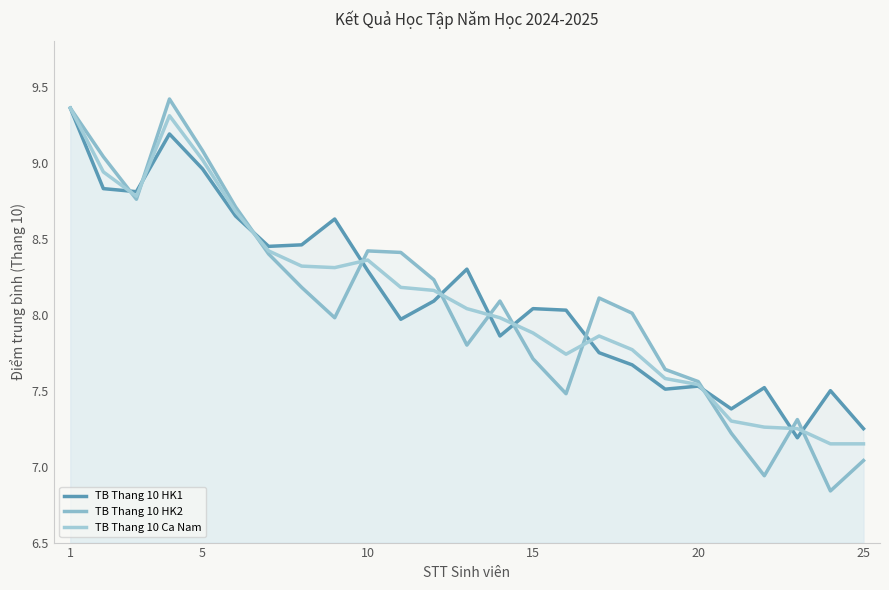

Count the number of data series in this chart.

3